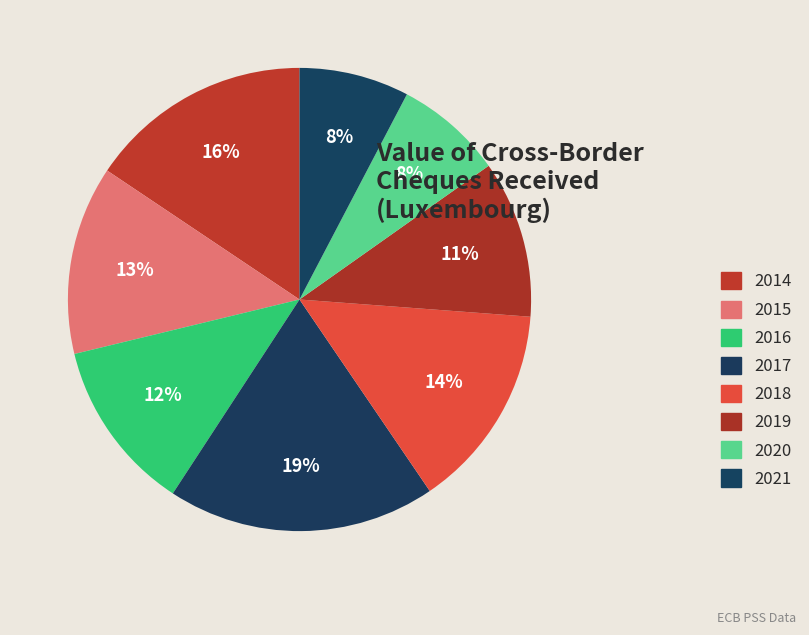

How many slices are in this pie chart?

8